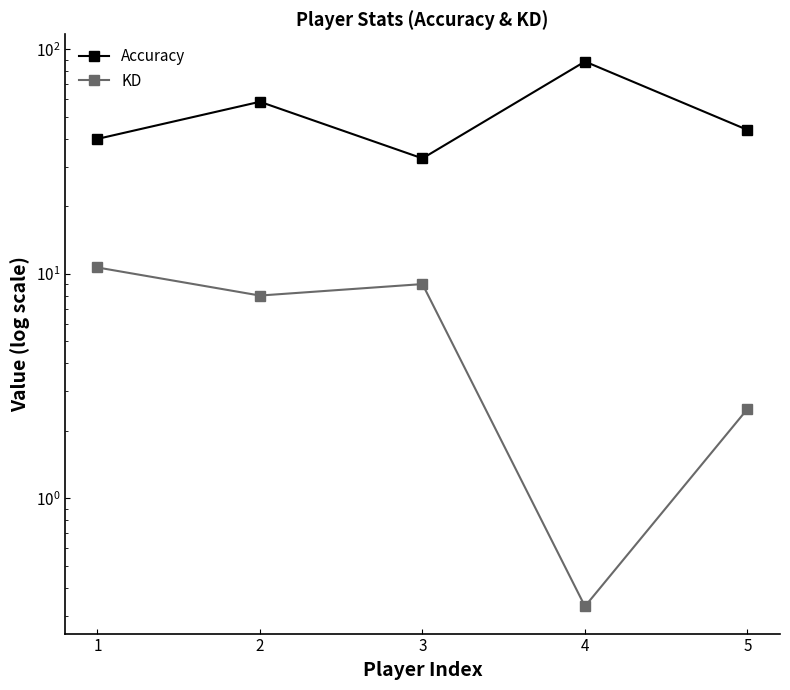

What is the value of the Accuracy point at the 5th from the left?

43.8